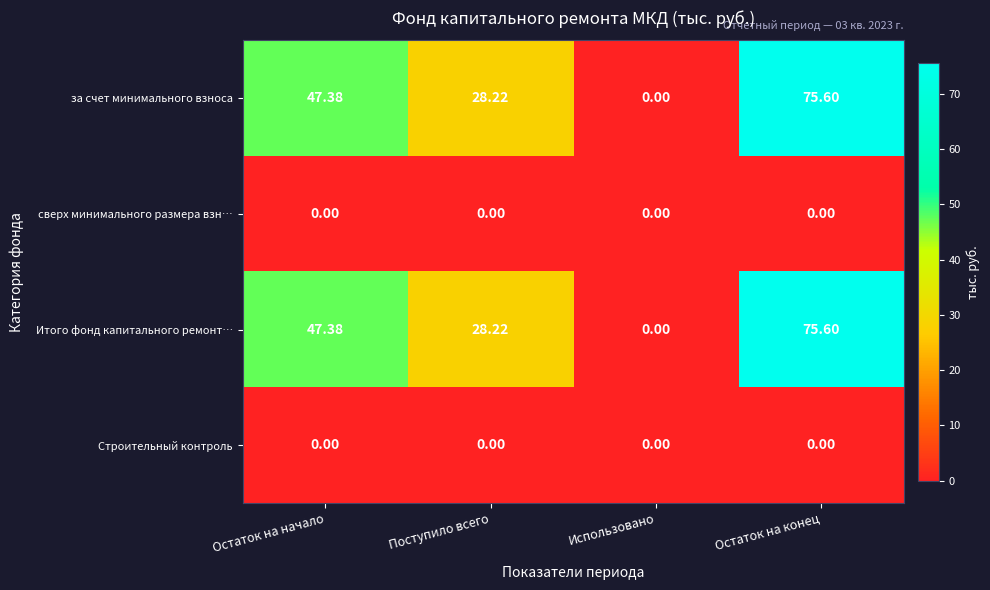

At which category is the sum across all series the highest?

Остаток на конец